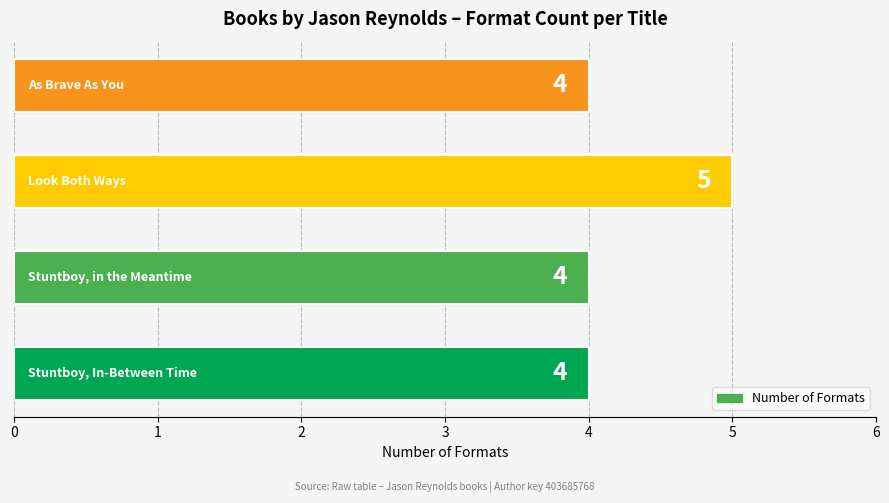

Count the values in the range 4 to 5.

4